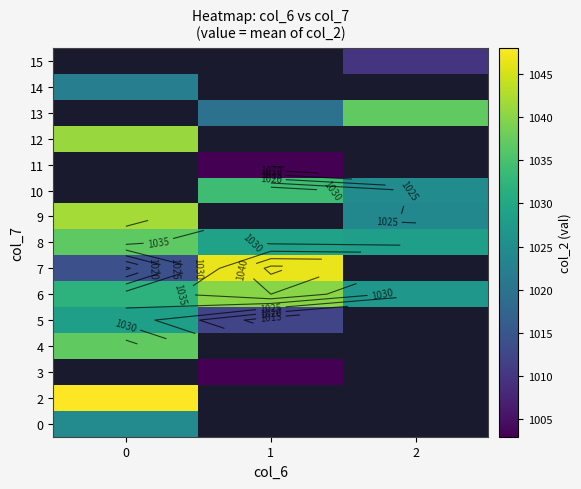

What is the spread (max minus min) of values at 0?

34.0